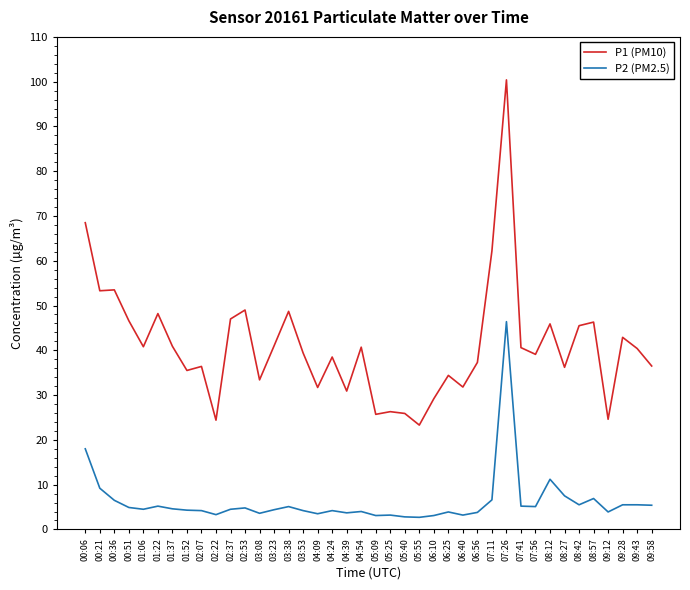

What is the maximum value for P2 (PM2.5)?

46.4